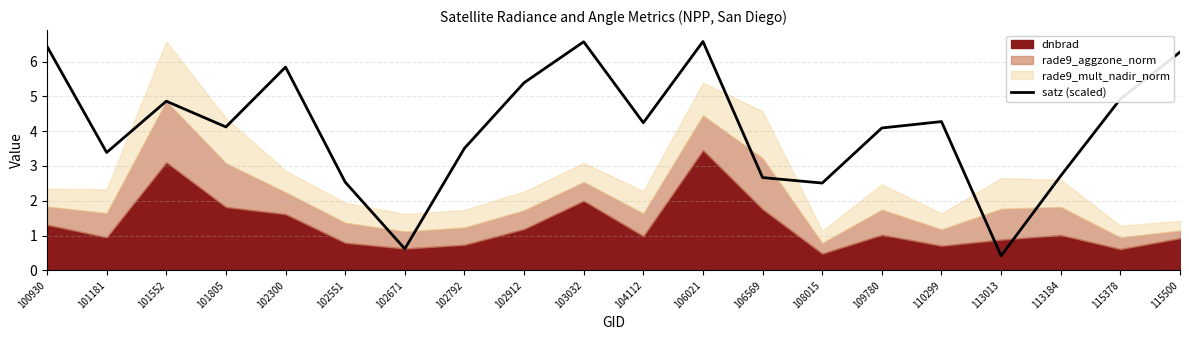

The value of satz (scaled) at 113013 is 0.2. True or false?

False